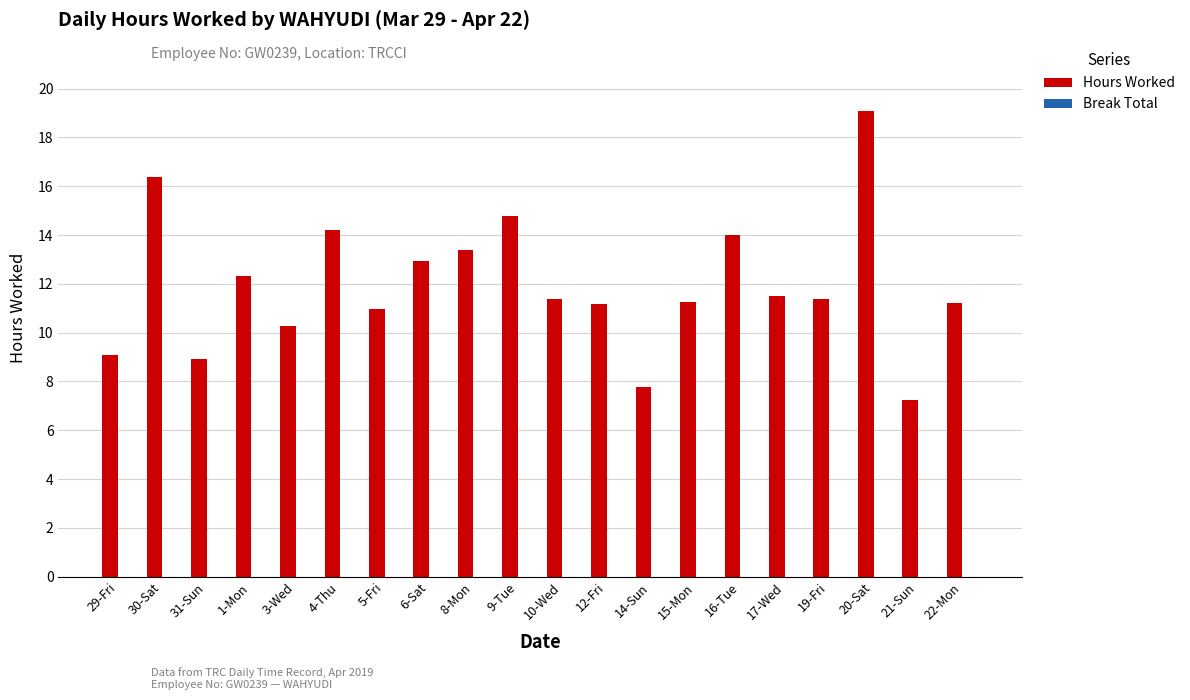

What position from the right is 12-Fri?

9